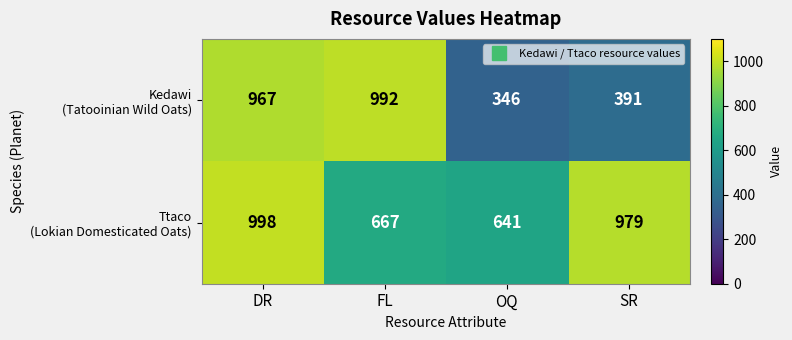

What is the difference between the highest and lowest values at OQ?

295